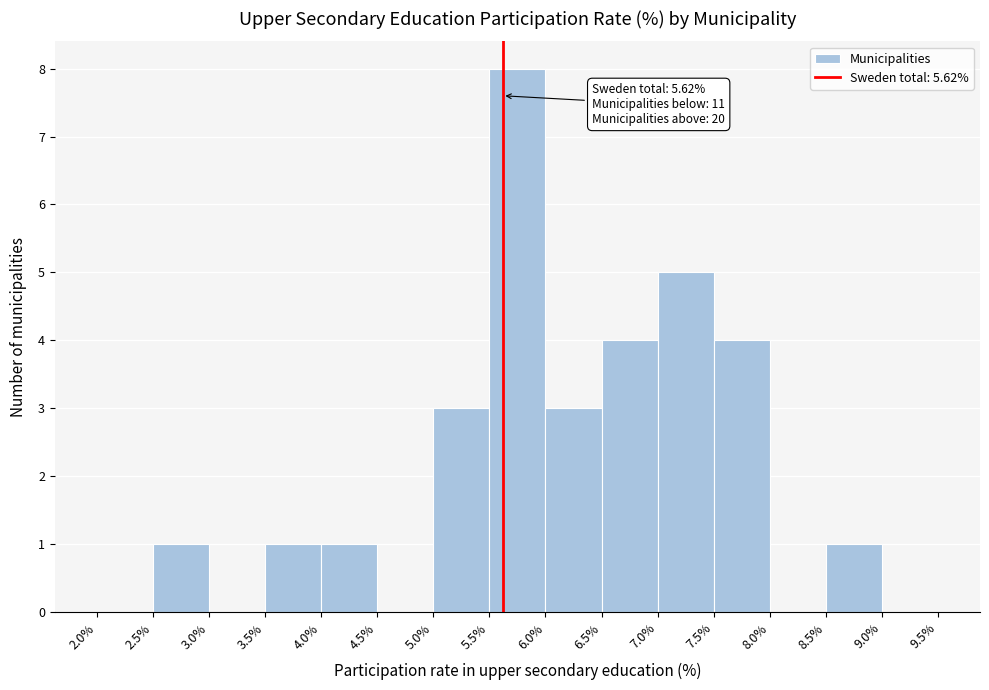

Which range on the x-axis has the tallest bar?

5.5% to 6.0%